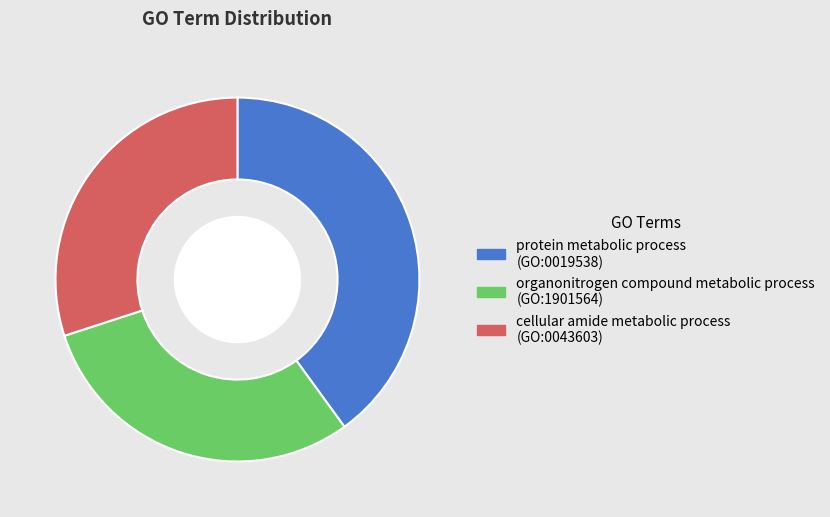

Is there any slice that represents more than half of the pie?

No